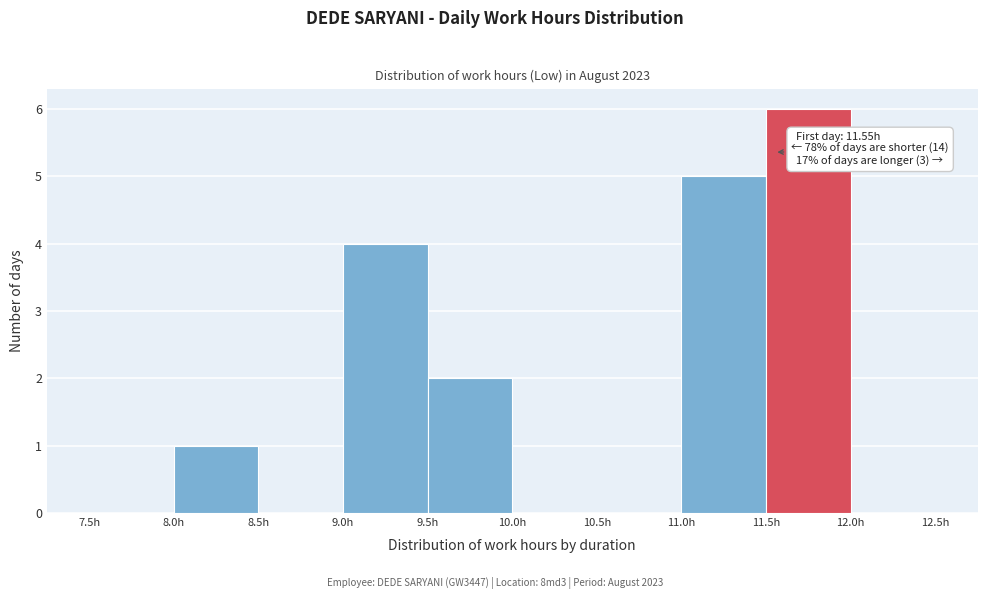

Over which range of the x-axis is the bar tallest?

11.5 to 12.0